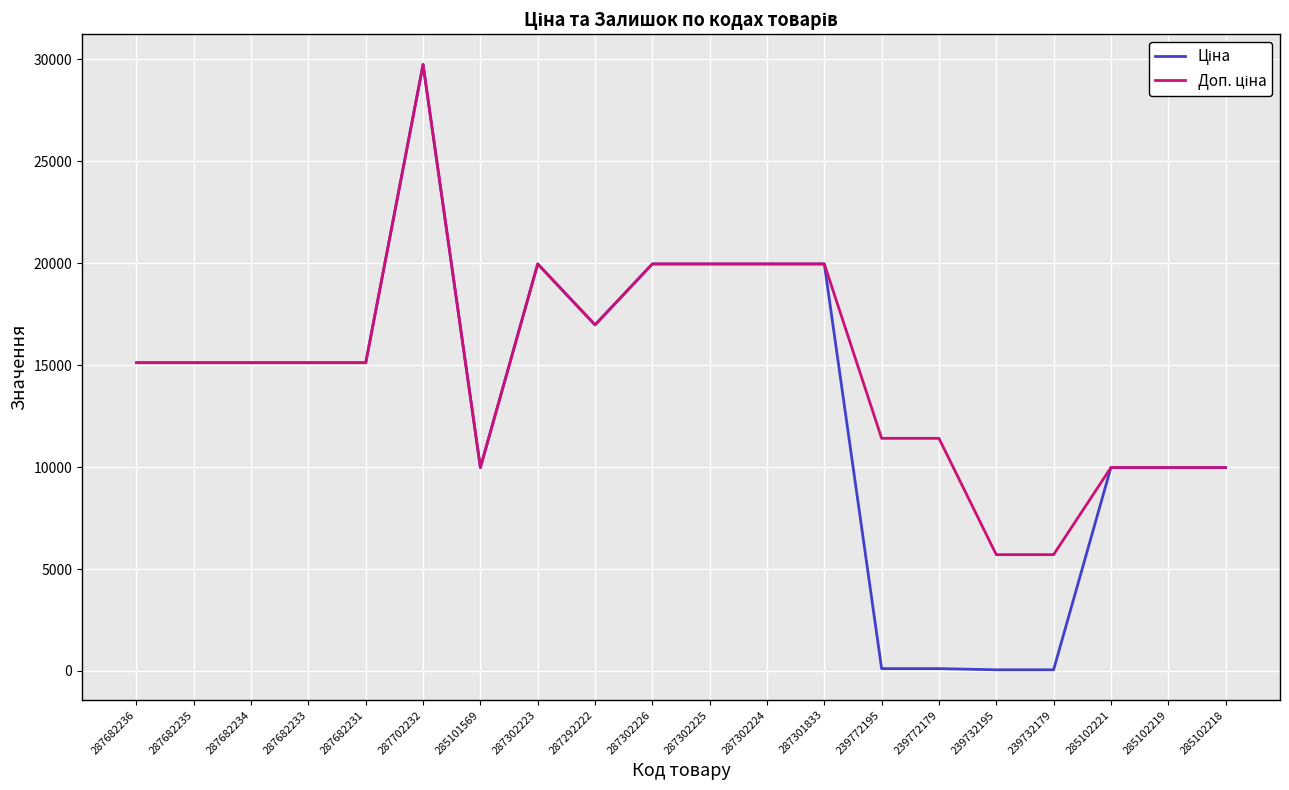

Which category has the highest value across all series?

287702232